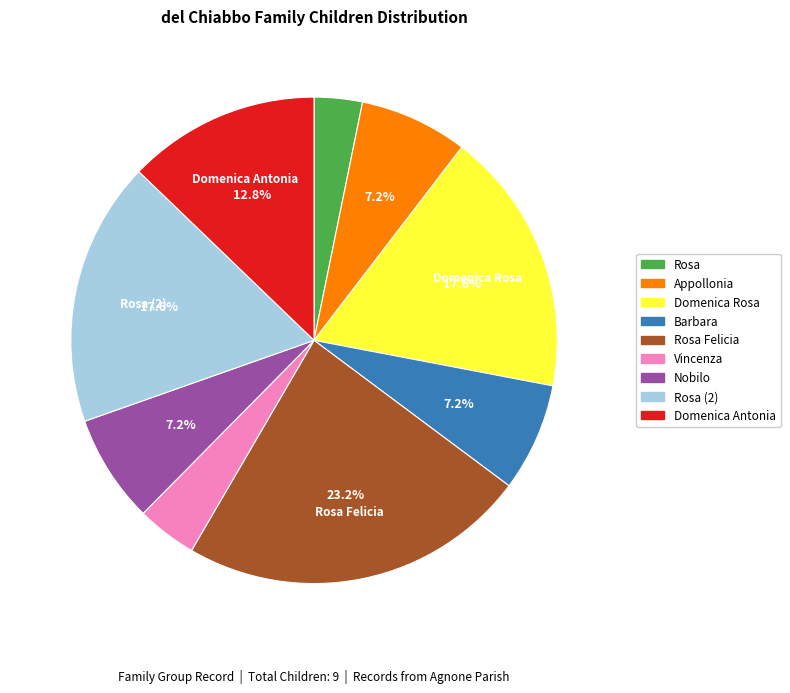

To the nearest percent, what is the average slice percentage?

11%